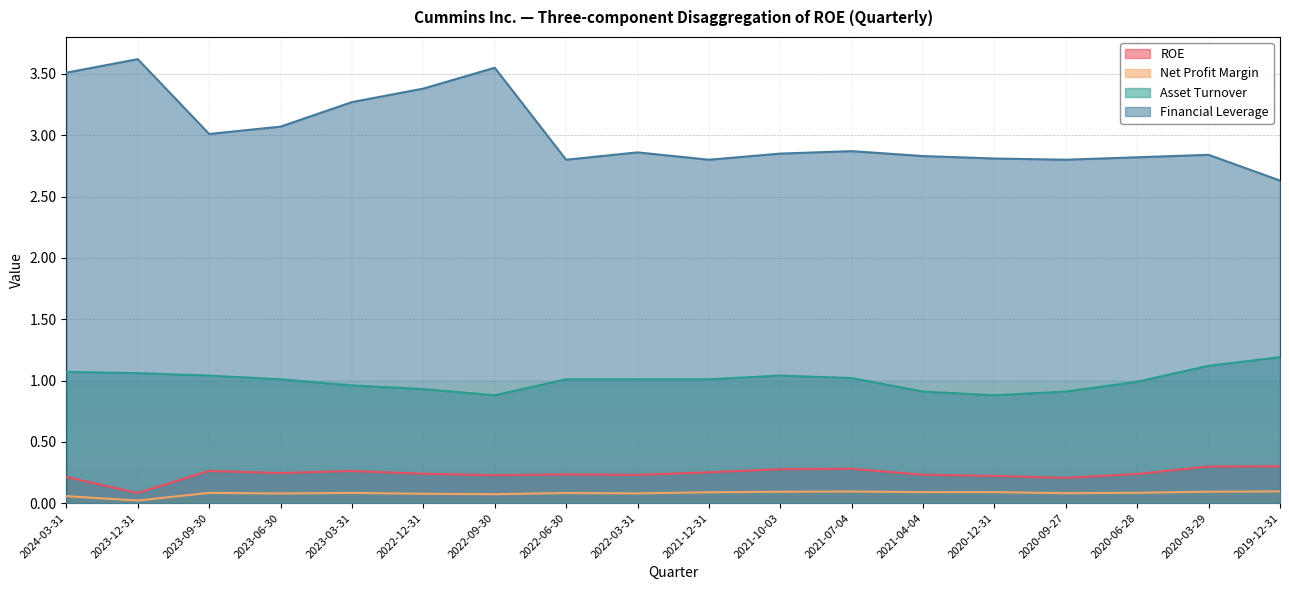

What is the maximum value for Financial Leverage?

3.6